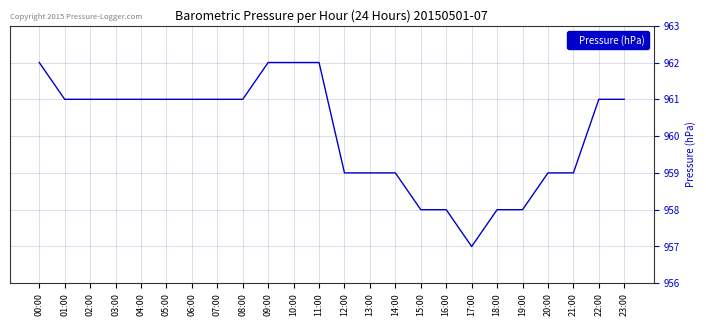

The value at 01:00 is 378. True or false?

False